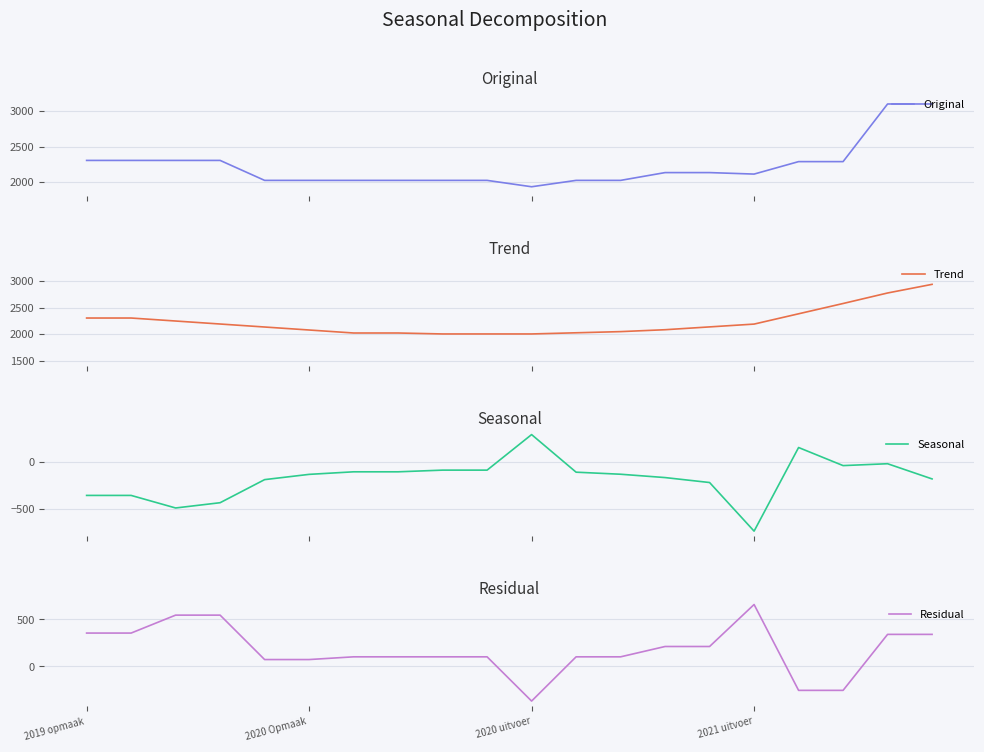

How many lines are shown in the chart?

4